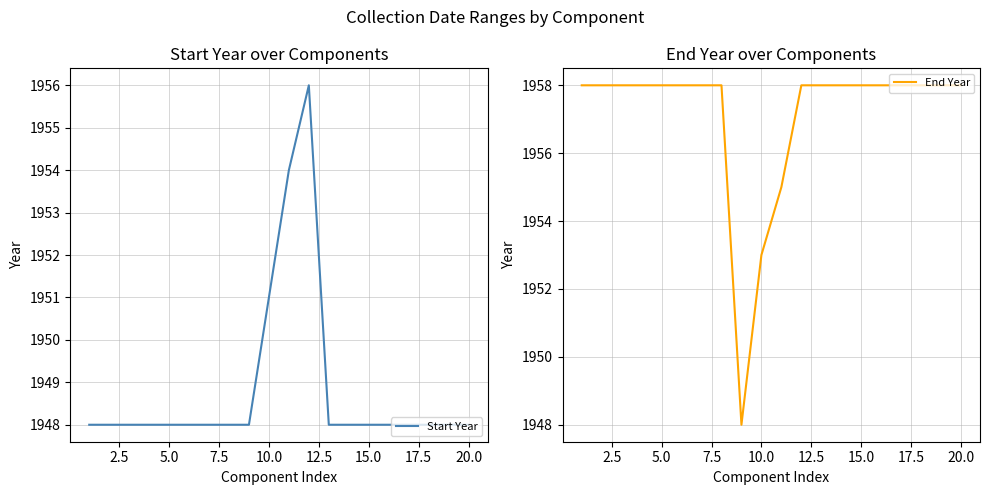

The End Year series shows 791 at 10.0. True or false?

False